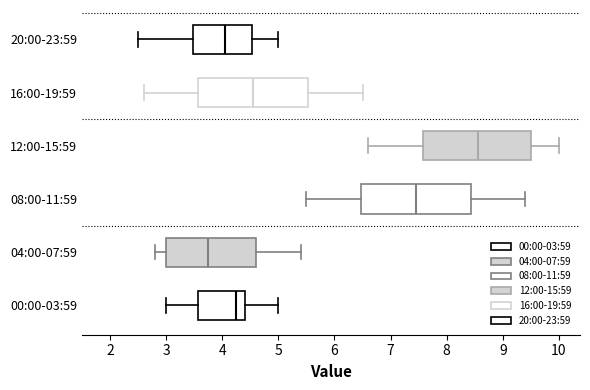

Which box has the furthest to the left median line?

04:00-07:59